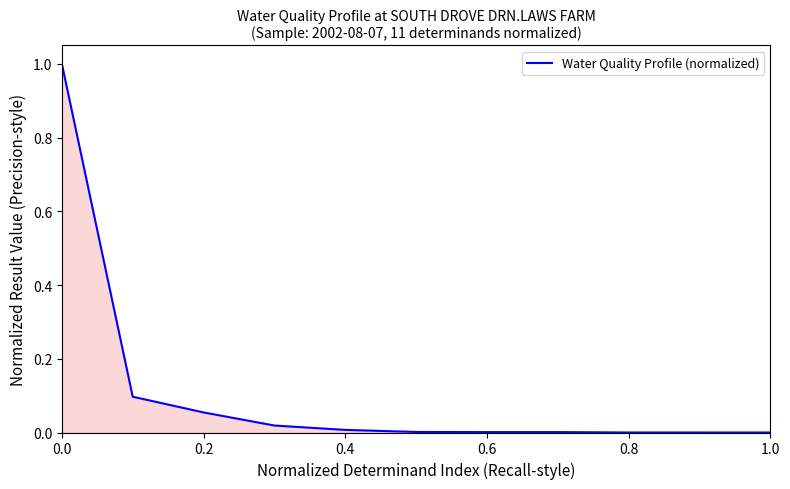

What is the difference between the maximum and minimum values?

1.0